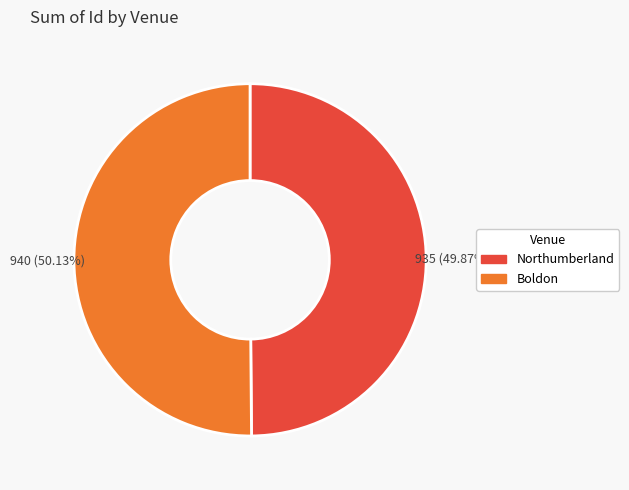

Combined, what portion of the pie is Northumberland and Boldon?

100.0%